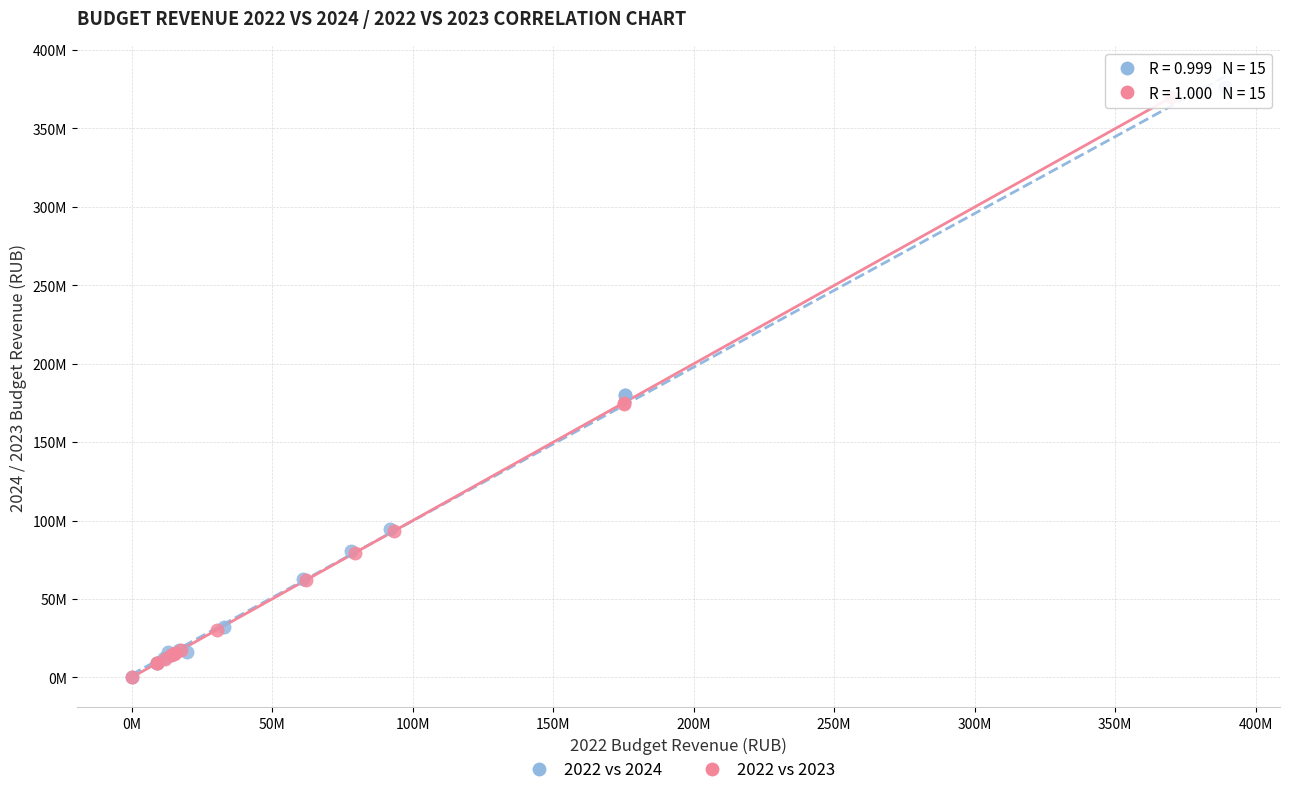

Which series reaches the maximum Y coordinate?

2022 vs 2024